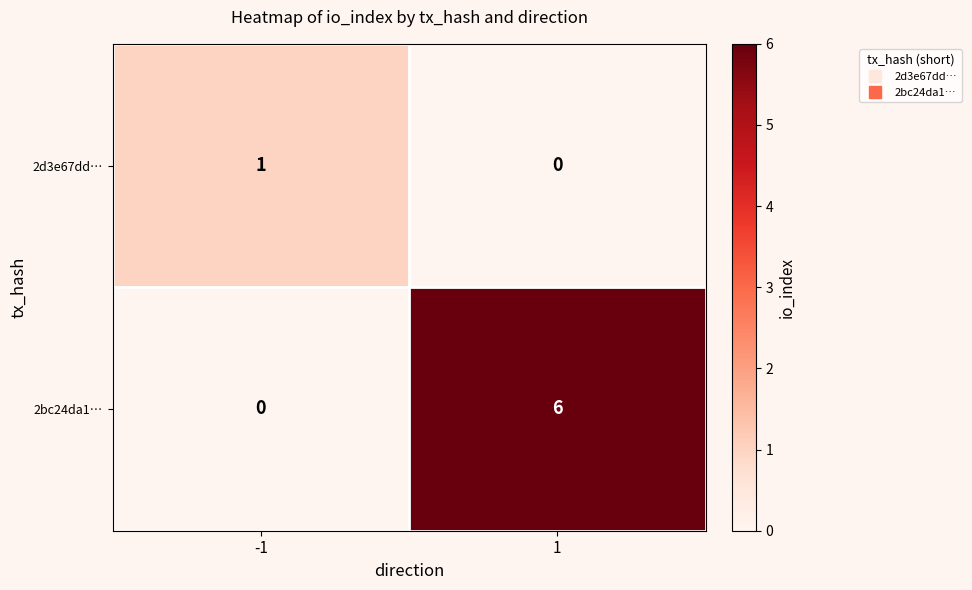

How many values in the 2d3e67dd… series are below 1?

1